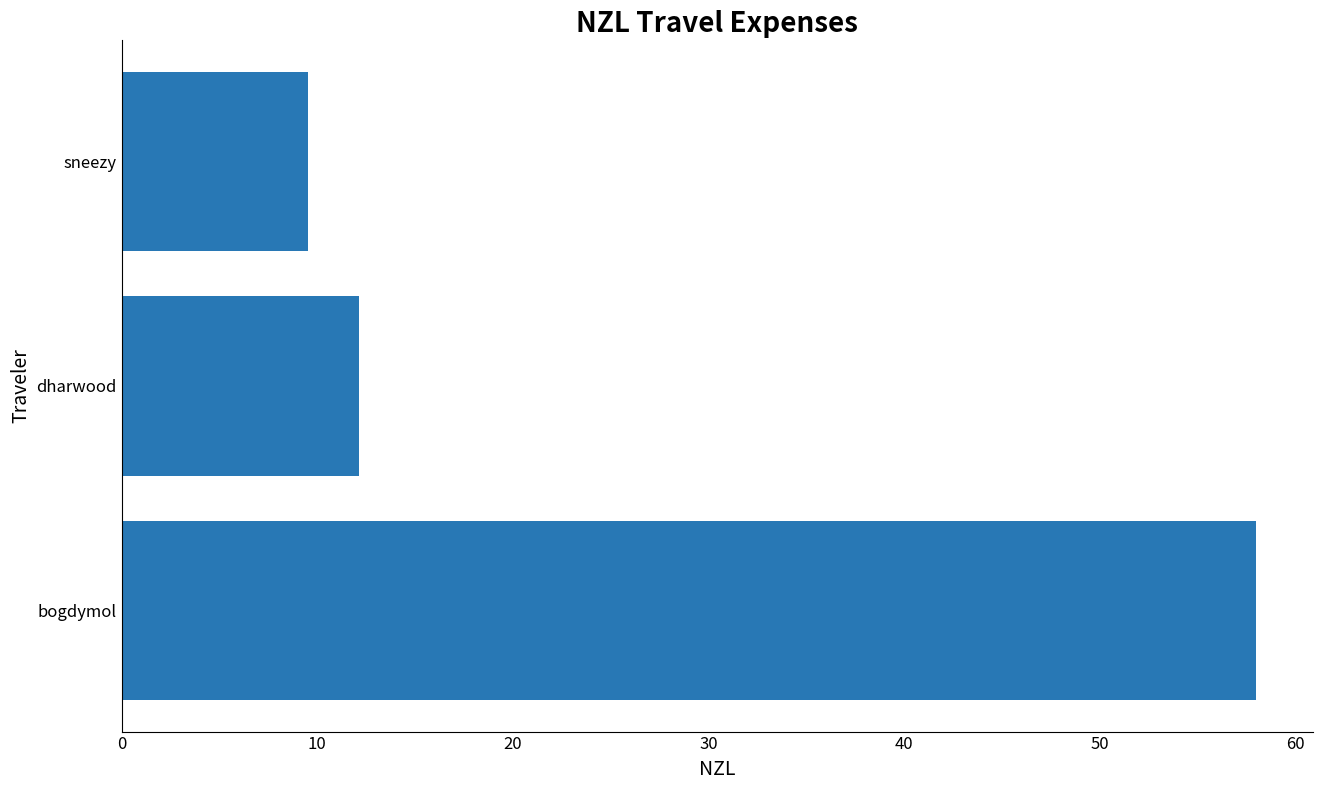

Approximately how many times larger is the value at sneezy compared to dharwood?

0.8